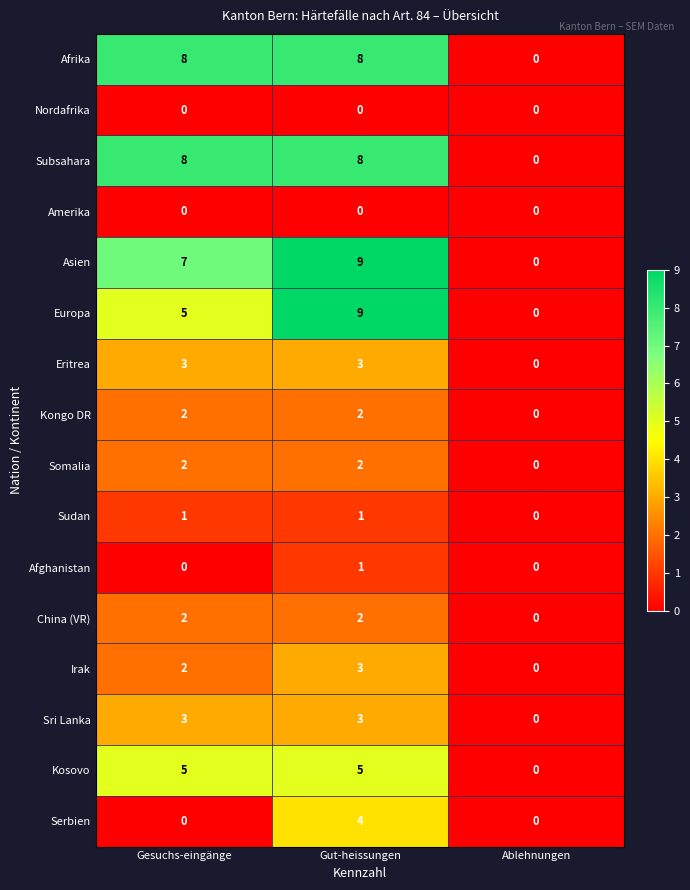

What is the spread (max minus min) of values at Gut-heissungen?

9